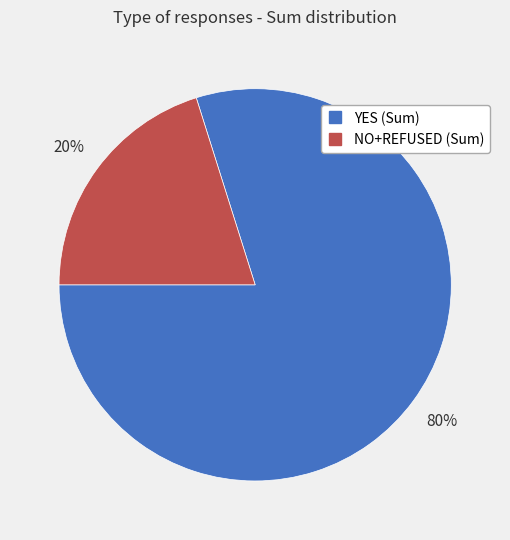

Between NO+REFUSED (Sum) and YES (Sum), which is larger?

YES (Sum)